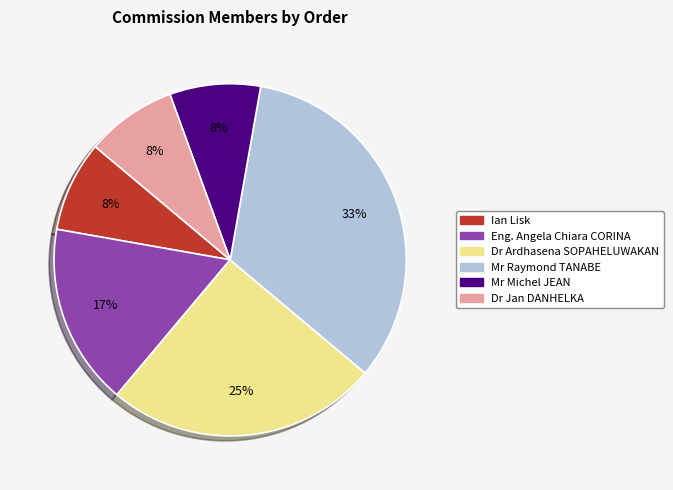

Do Dr Ardhasena SOPAHELUWAKAN and Eng. Angela Chiara CORINA together represent more than half of the pie?

No